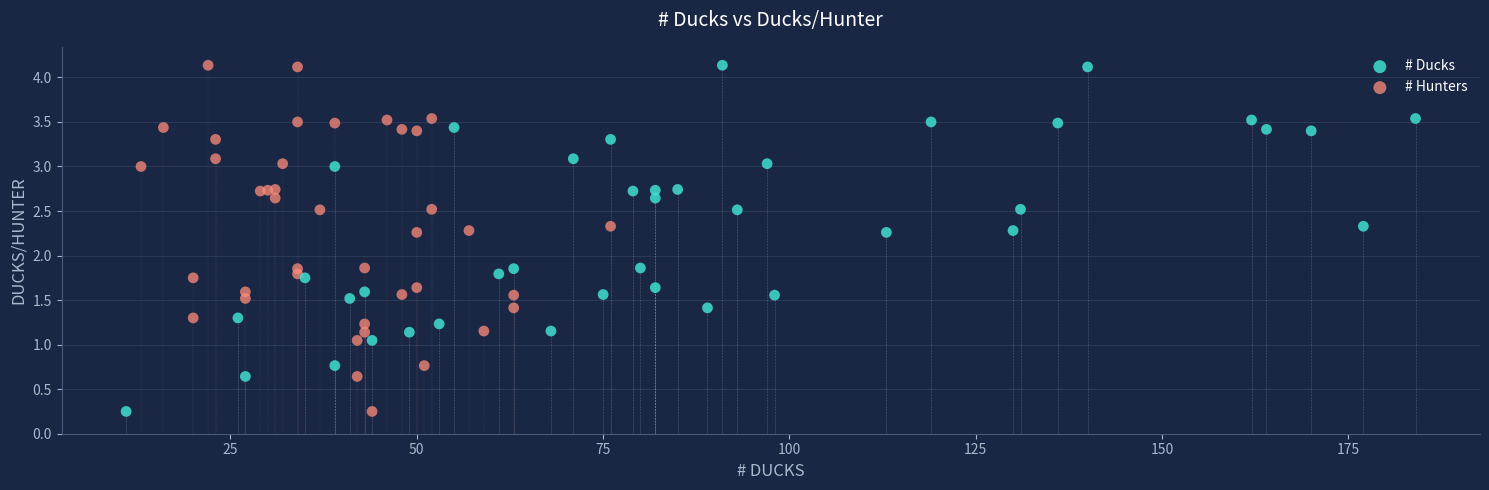

What are all the series names shown in the legend?

# Ducks, # Hunters